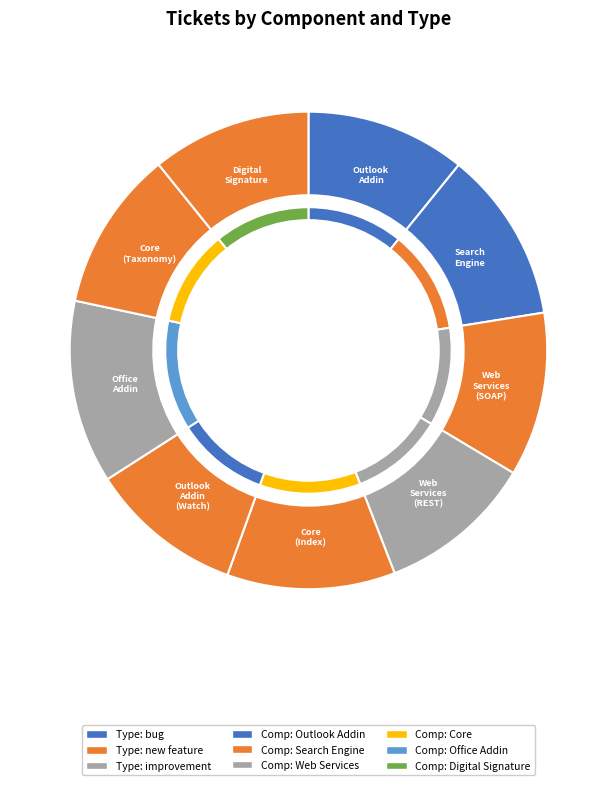

Is Repeatedly performing a full-text search the majority of the pie?

No